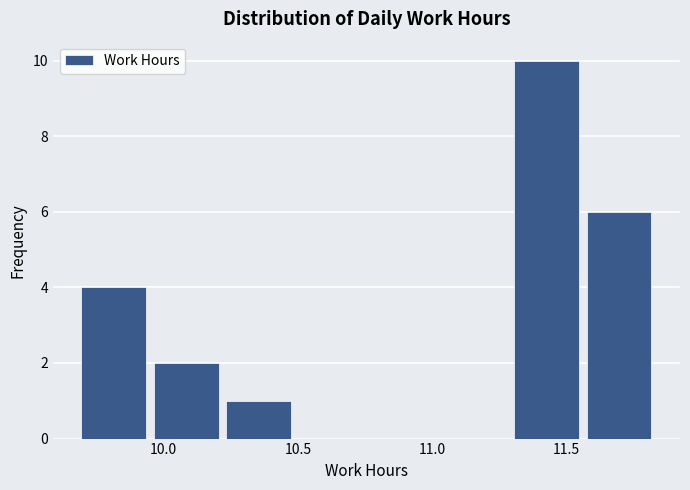

What is the height of the bar covering 9.70 to 9.95 on the x-axis? Neither the bar edges nor the heights are printed on the chart, so give them approximately, as read against the axes.

4